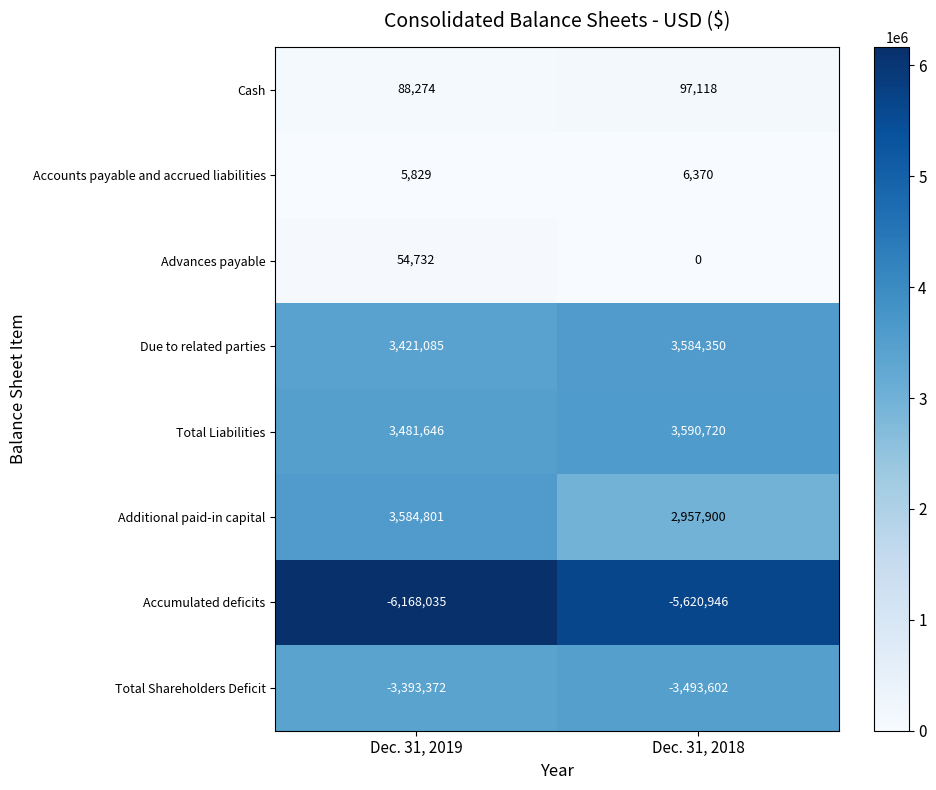

What is the difference between the Accounts payable and accrued liabilities values at Dec. 31, 2018 and Dec. 31, 2019?

541